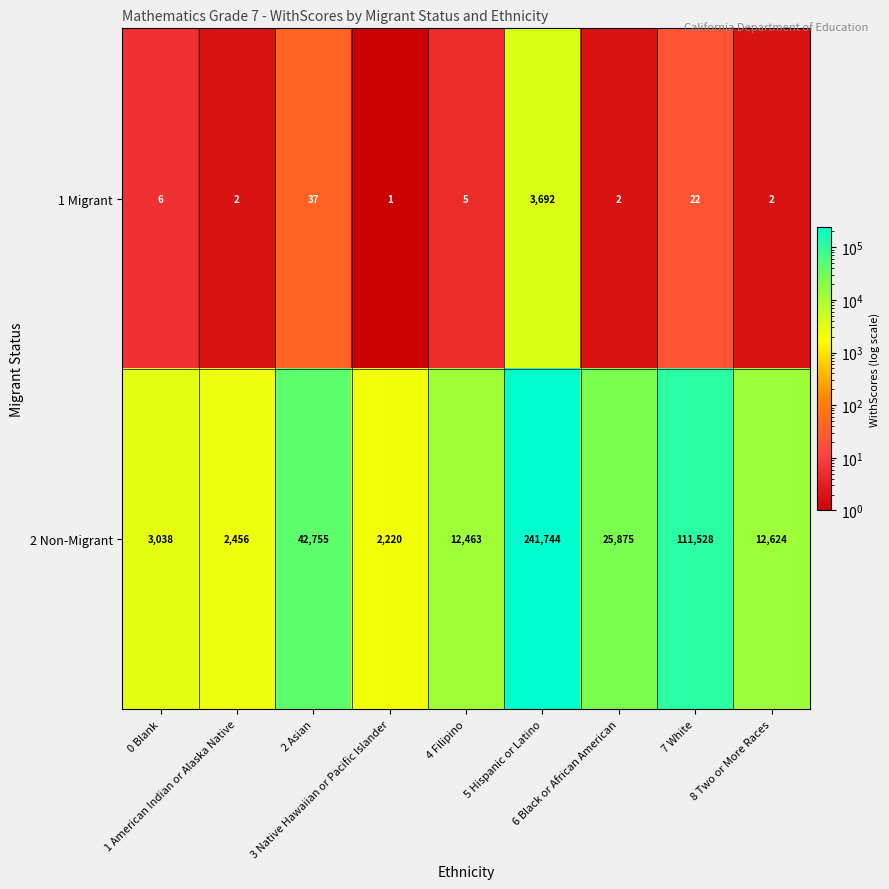

Which series has the widest spread of values?

2 Non-Migrant